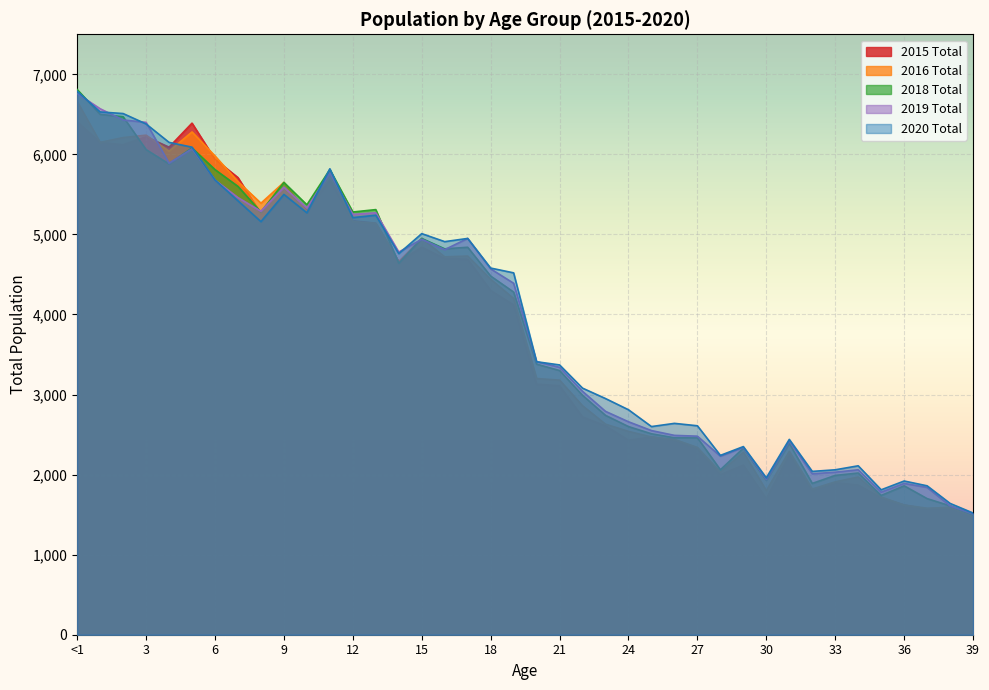

Between 15 and 33, which series saw the biggest shift?

2016 Total